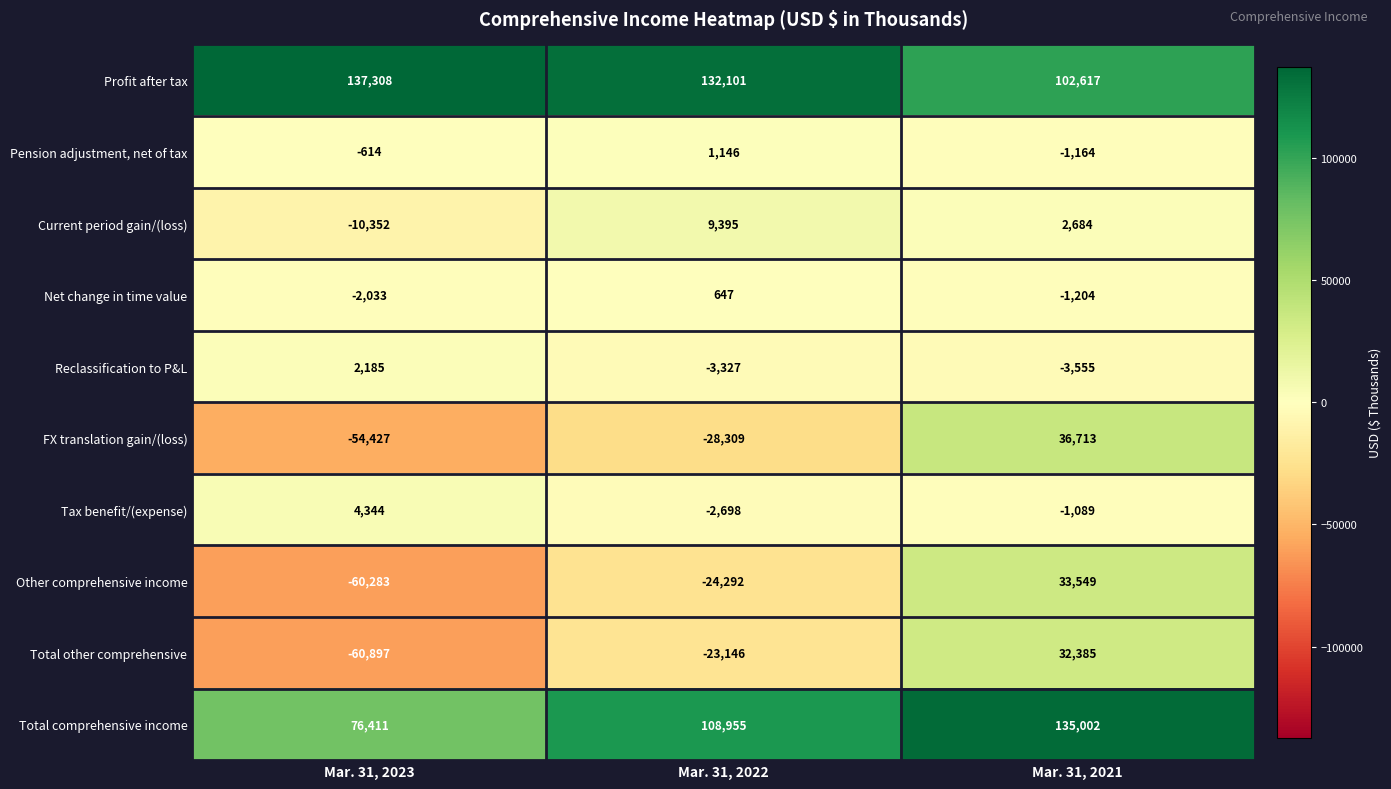

Reading left to right, transcribe all the data shown in this chart.

Profit after tax: Mar. 31, 2023=137308	Mar. 31, 2022=132101	Mar. 31, 2021=102617
Pension adjustment, net of tax: Mar. 31, 2023=-614	Mar. 31, 2022=1146	Mar. 31, 2021=-1164
Current period gain/(loss): Mar. 31, 2023=-10352	Mar. 31, 2022=9395	Mar. 31, 2021=2684
Net change in time value: Mar. 31, 2023=-2033	Mar. 31, 2022=647	Mar. 31, 2021=-1204
Reclassification to P&L: Mar. 31, 2023=2185	Mar. 31, 2022=-3327	Mar. 31, 2021=-3555
FX translation gain/(loss): Mar. 31, 2023=-54427	Mar. 31, 2022=-28309	Mar. 31, 2021=36713
Tax benefit/(expense): Mar. 31, 2023=4344	Mar. 31, 2022=-2698	Mar. 31, 2021=-1089
Other comprehensive income: Mar. 31, 2023=-60283	Mar. 31, 2022=-24292	Mar. 31, 2021=33549
Total other comprehensive: Mar. 31, 2023=-60897	Mar. 31, 2022=-23146	Mar. 31, 2021=32385
Total comprehensive income: Mar. 31, 2023=76411	Mar. 31, 2022=108955	Mar. 31, 2021=135002